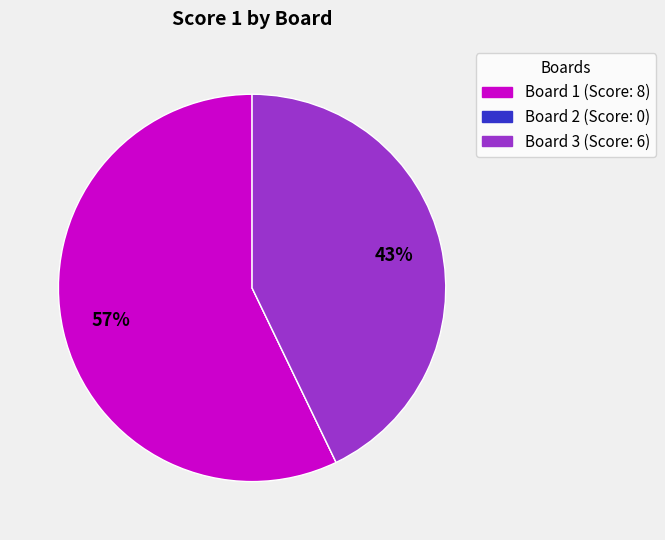

To the nearest percent, what is the difference between the largest and smallest slice percentages?

57%